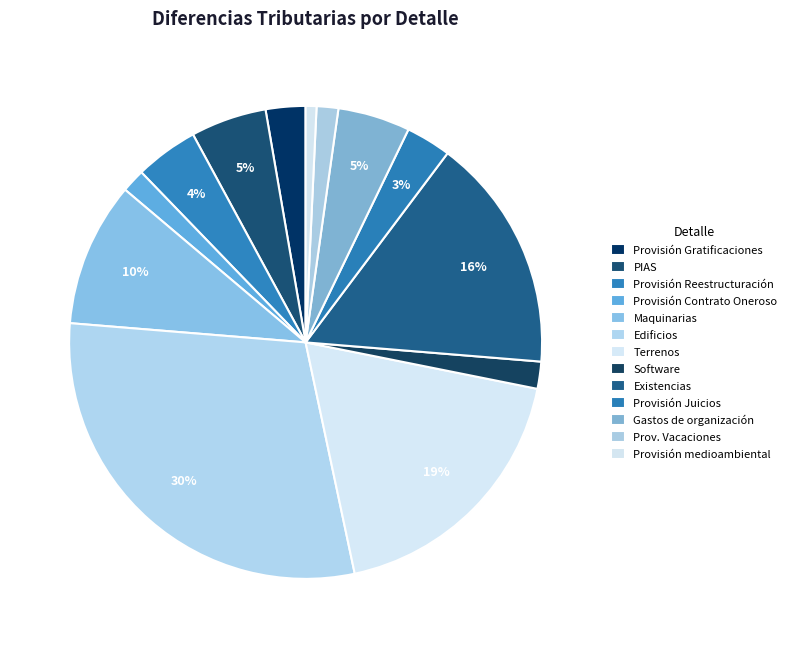

Count the number of slices in the pie.

13